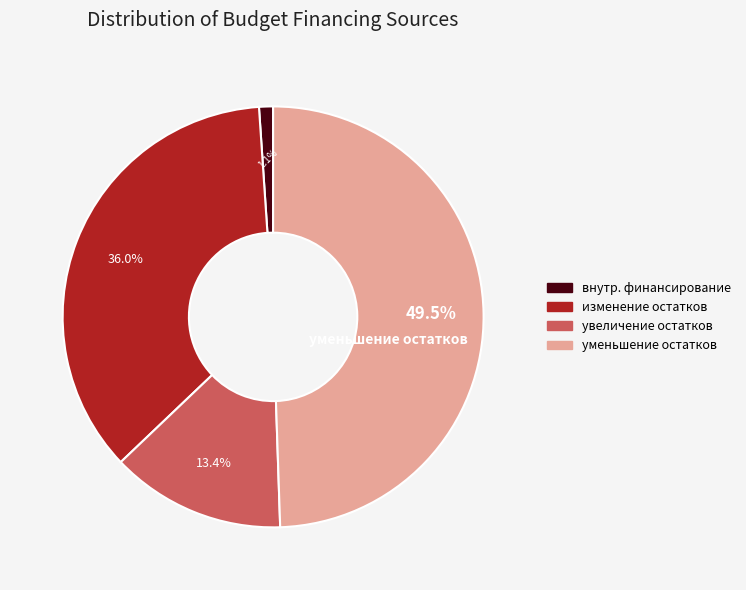

Does any single category account for the majority?

No